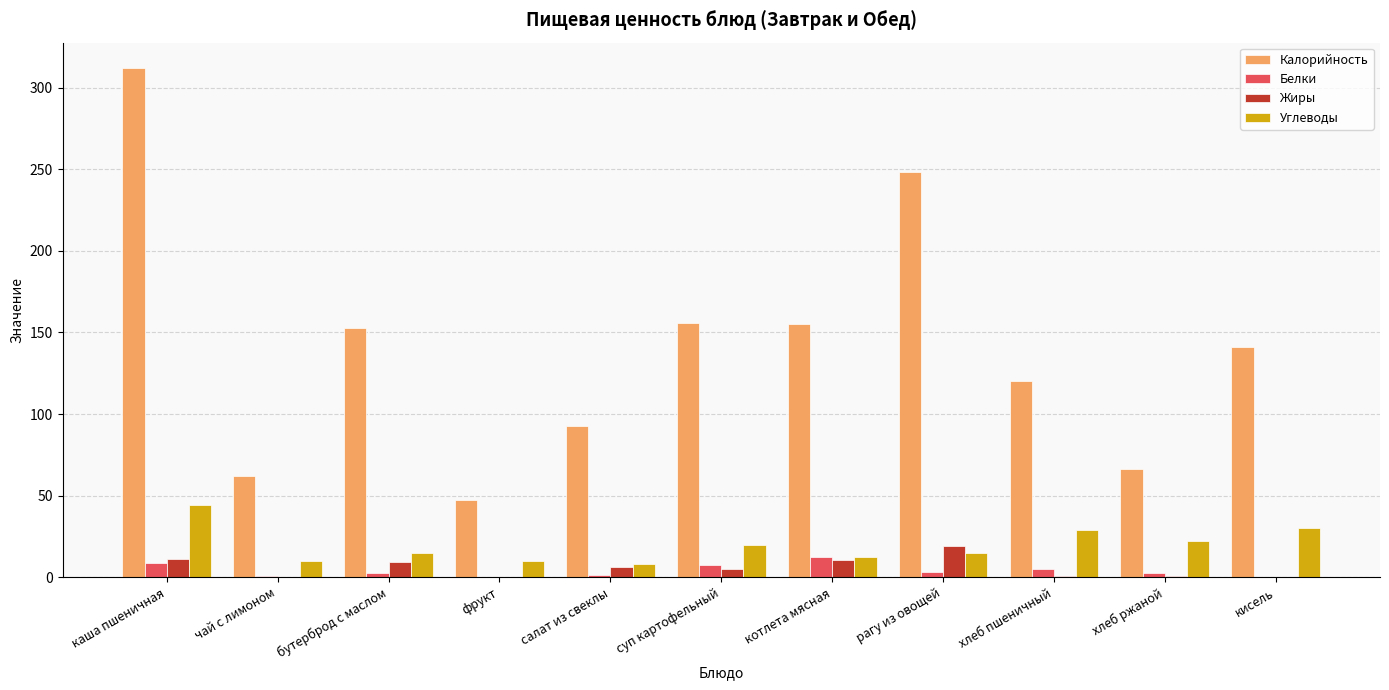

Is the value of Калорийность at бутерброд с маслом greater than the value of Углеводы at фрукт?

Yes